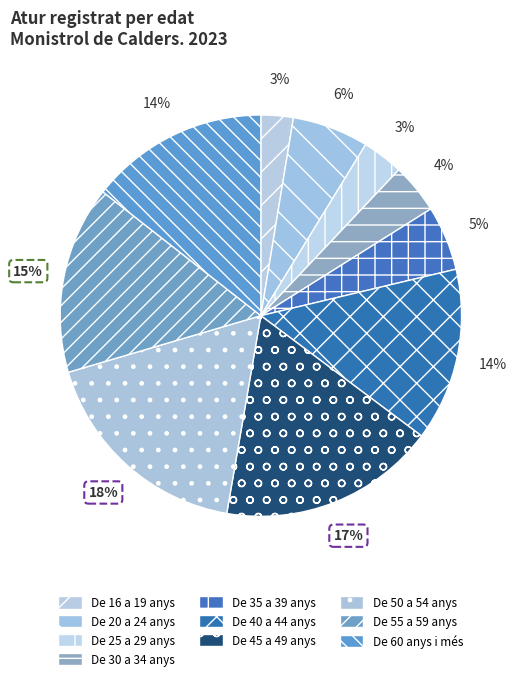

Does De 35 a 39 anys represent more than half of the total?

No